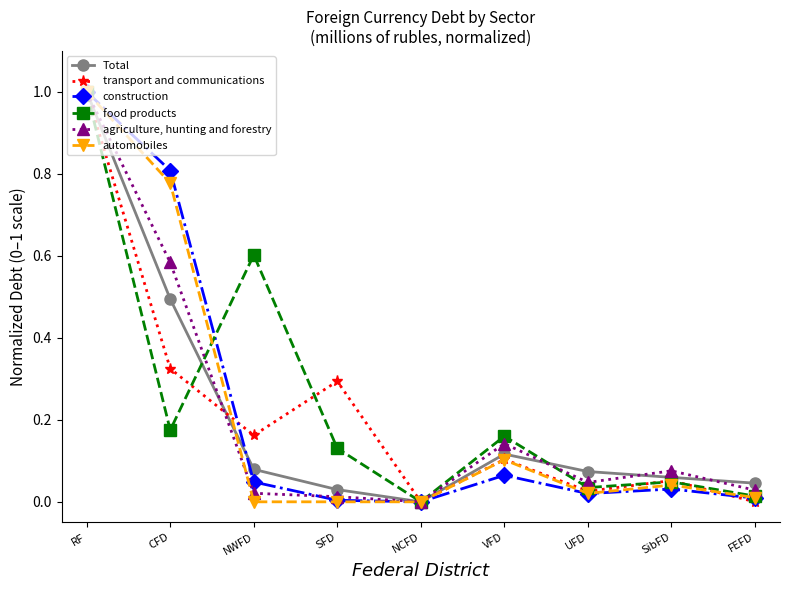

What are all the series names shown in the legend?

Total, transport and communications, construction, food products, agriculture, hunting and forestry, automobiles